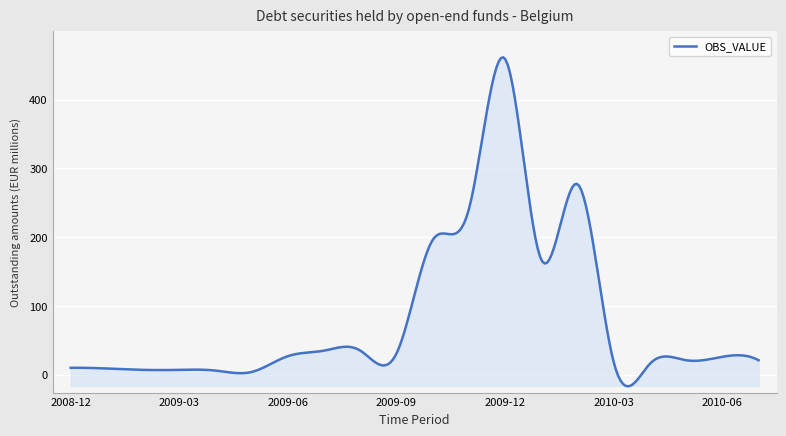

What is the minimum value shown in the chart?

-16.9